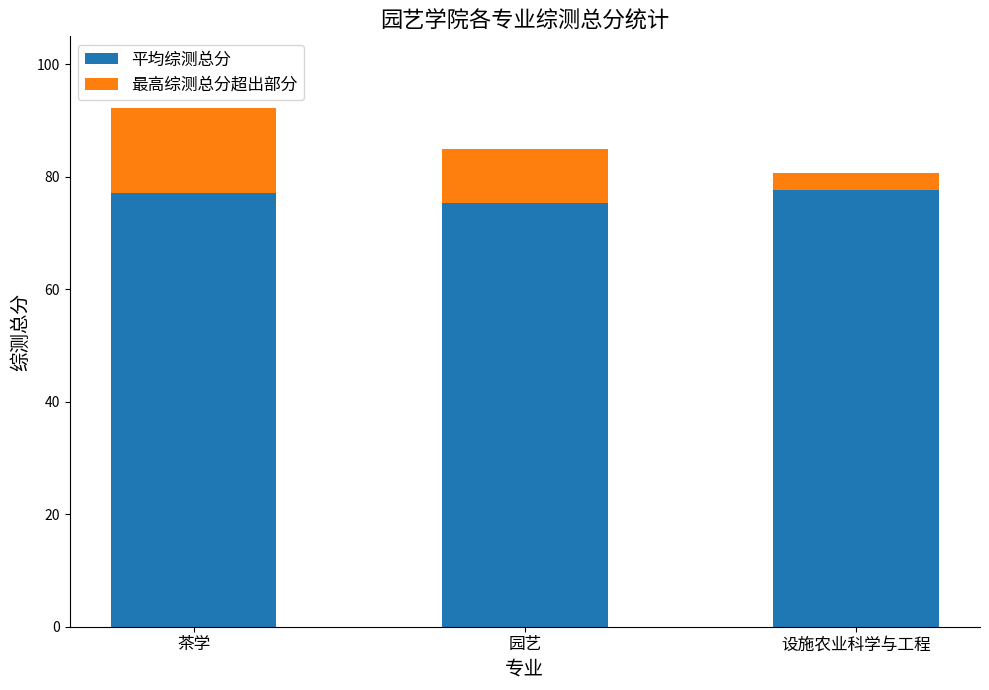

What is the maximum value for 平均综测总分?

77.7